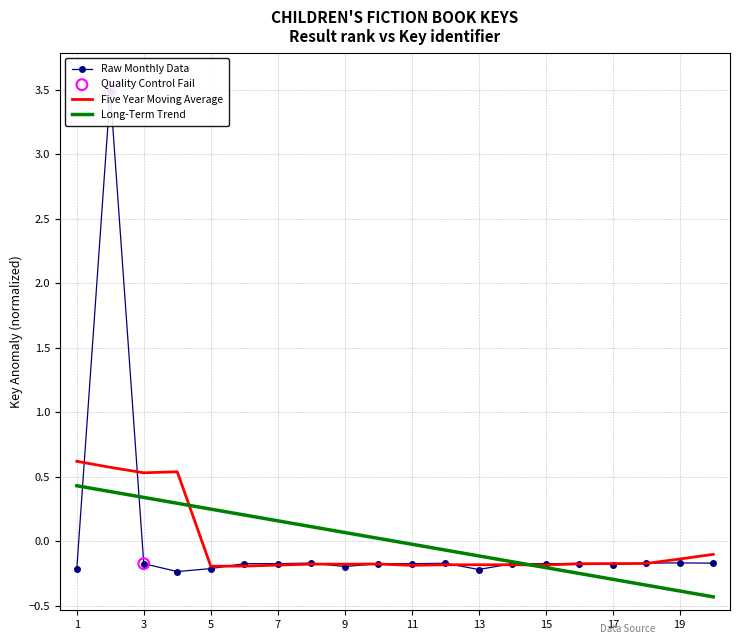

Between 18 and 9, which is larger?

18